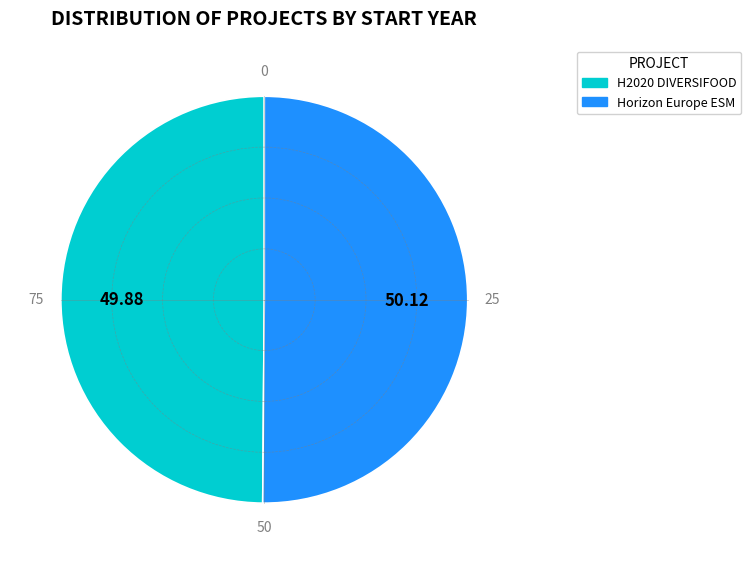

True or false: Horizon Europe ESM accounts for 57% of the total.

False